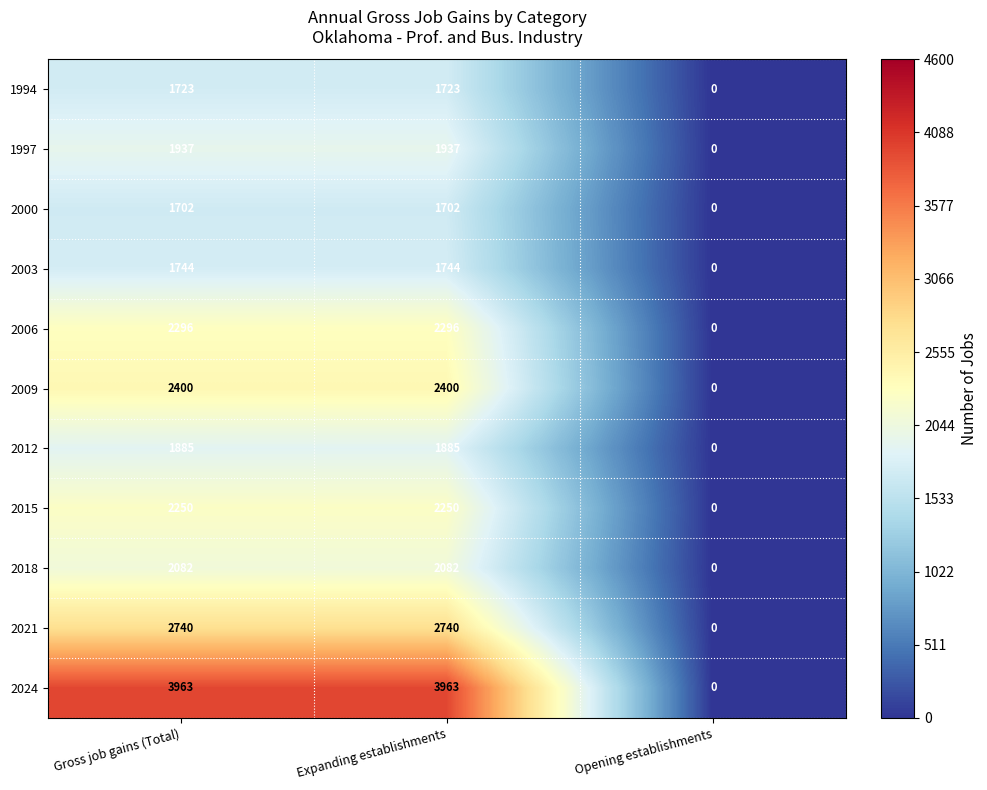

Which series changed the most between Expanding establishments and Opening establishments?

2024